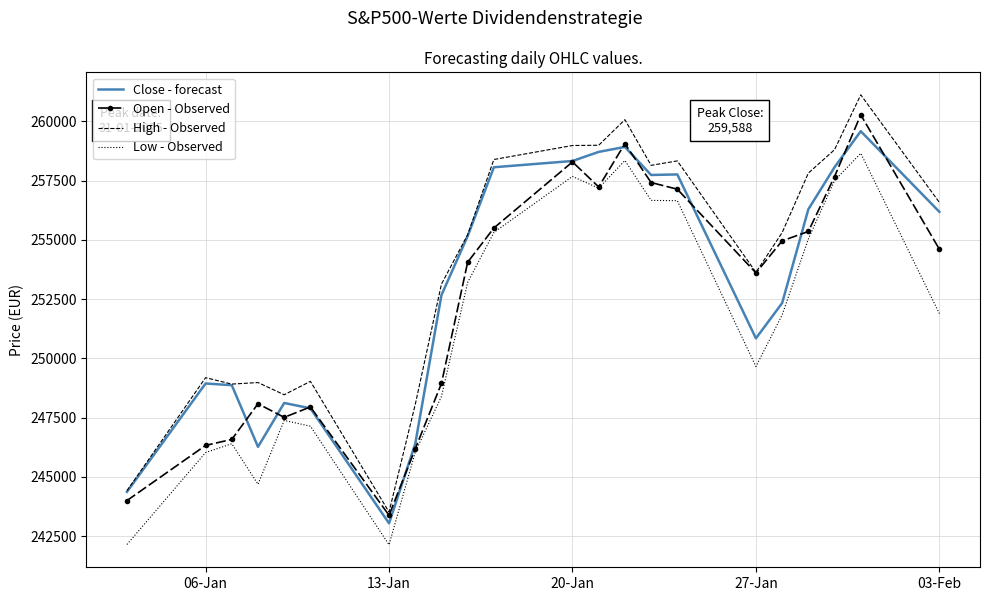

At how many categories does at least one series exceed 253876?

12